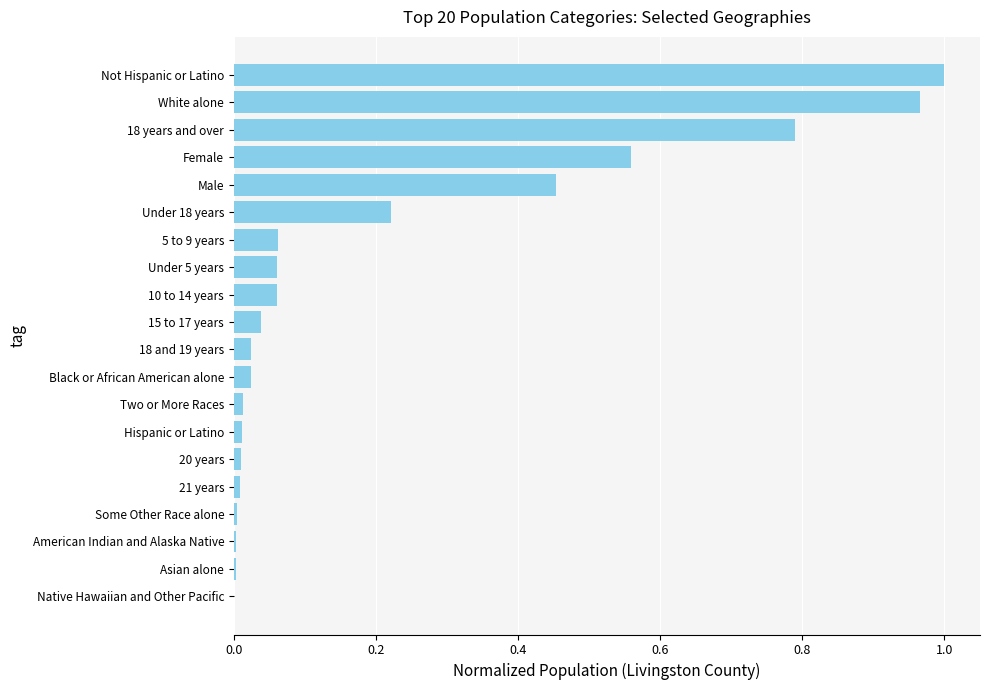

At which category does the chart reach its peak across all series?

Not Hispanic or Latino